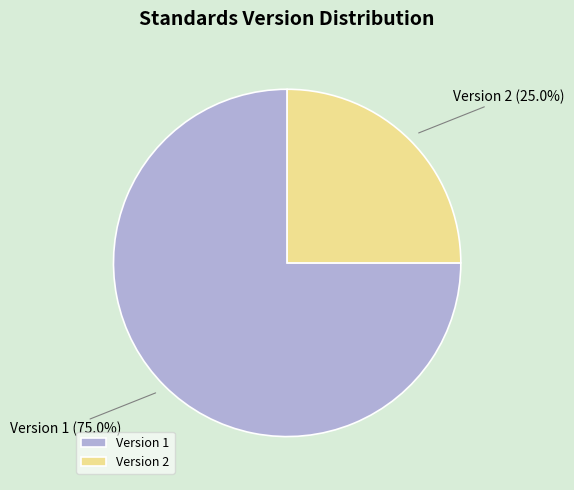

Rank the categories by value from lowest to highest.

Version 2, Version 1